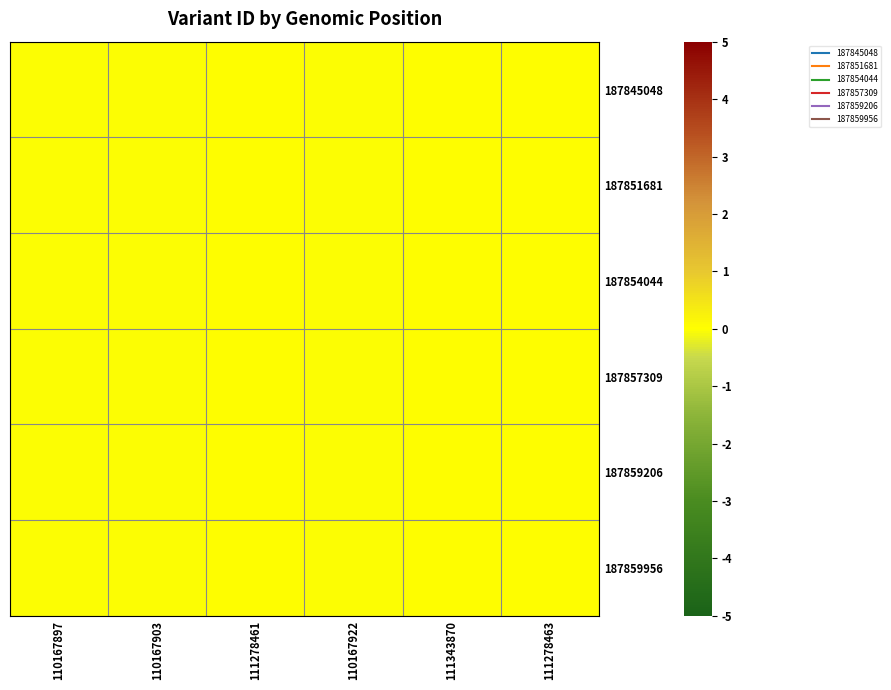

Reading left to right, what are all the values shown in this chart?

187845048: 110167897=-0.0	110167903=-0.0	111278461=0.0	110167922=-0.0	111343870=0.0	111278463=0.0
187851681: 110167897=-0.0	110167903=-0.0	111278461=0.0	110167922=-0.0	111343870=0.0	111278463=0.0
187854044: 110167897=-0.0	110167903=-0.0	111278461=0.0	110167922=-0.0	111343870=0.0	111278463=0.0
187857309: 110167897=-0.0	110167903=-0.0	111278461=0.0	110167922=-0.0	111343870=0.0	111278463=0.0
187859206: 110167897=-0.0	110167903=-0.0	111278461=0.0	110167922=-0.0	111343870=0.0	111278463=0.0
187859956: 110167897=-0.0	110167903=-0.0	111278461=0.0	110167922=-0.0	111343870=0.0	111278463=0.0